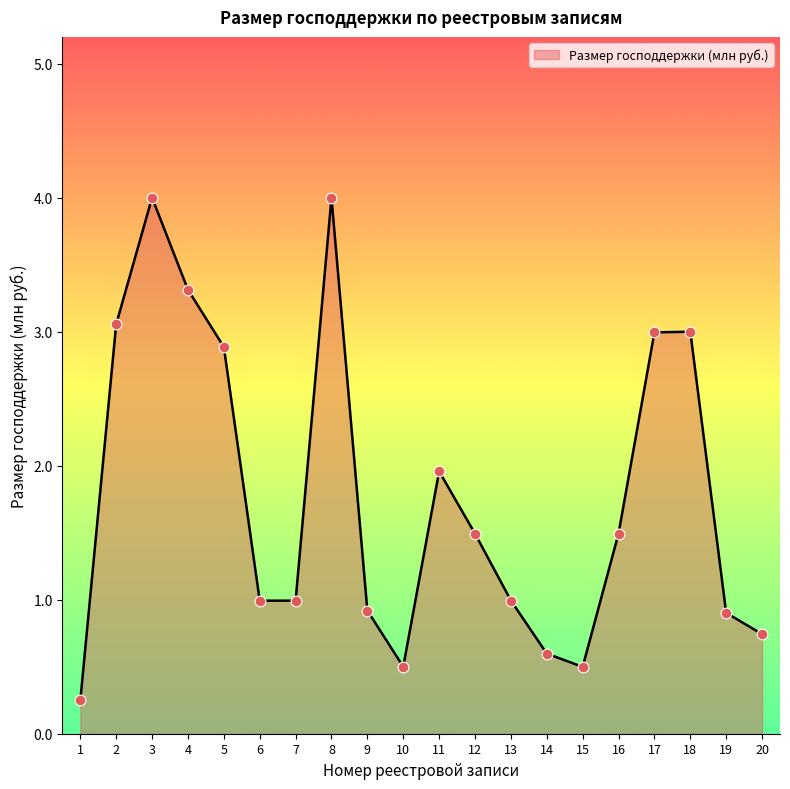

Between 11 and 1, which is larger?

11